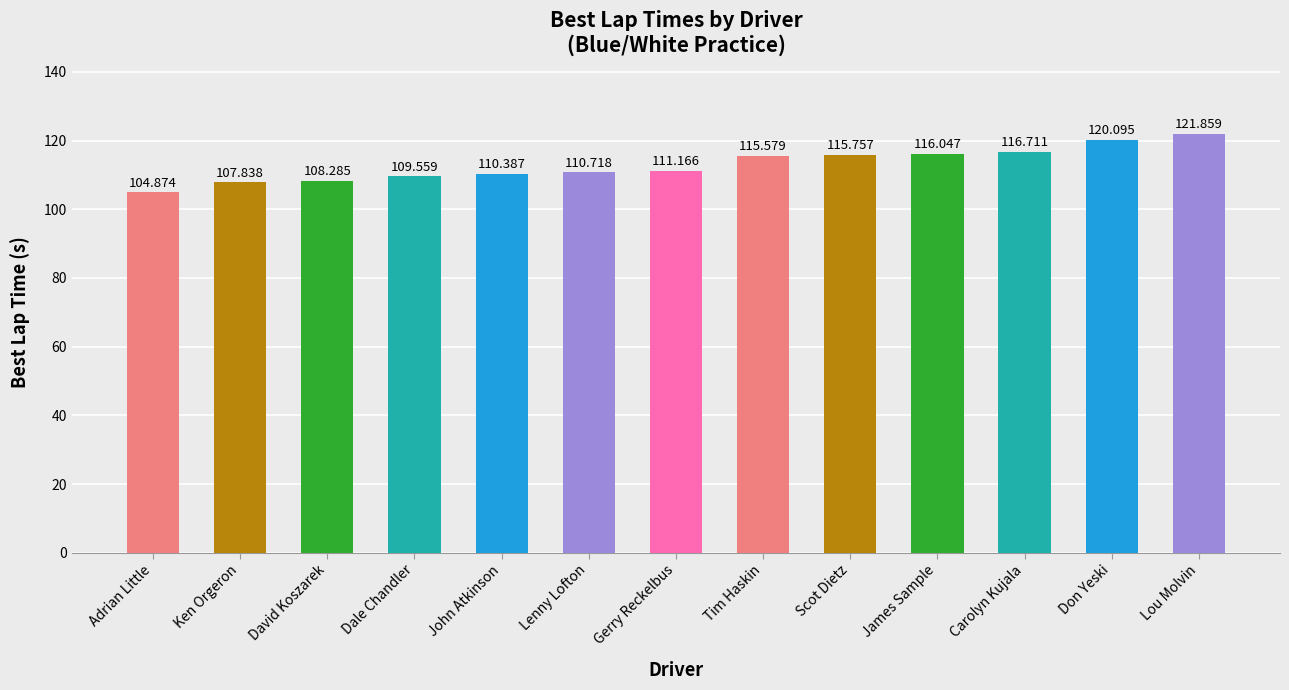

List the labels in order of value, largest first.

Lou Molvin, Don Yeski, Carolyn Kujala, James Sample, Scot Dietz, Tim Haskin, Gerry Reckelbus, Lenny Lofton, John Atkinson, Dale Chandler, David Koszarek, Ken Orgeron, Adrian Little